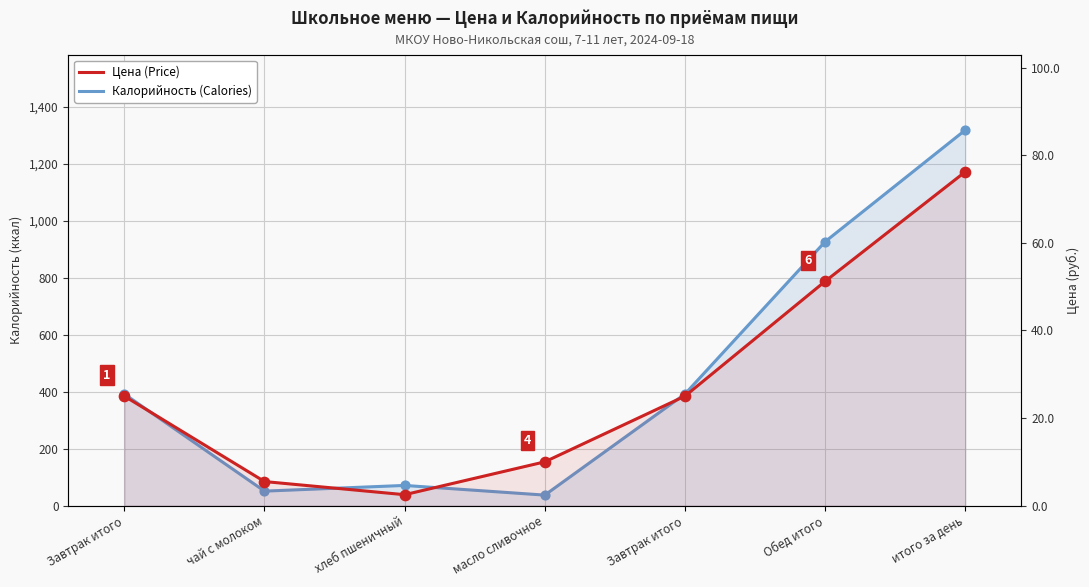

What are all the series names shown in the legend?

Калорийность (Calories), Цена (Price)